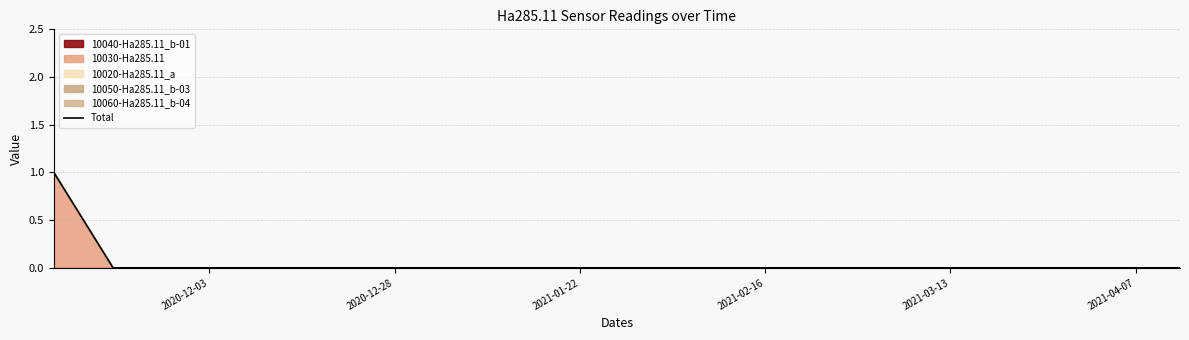

Count the values in the range 0 to 1.

20